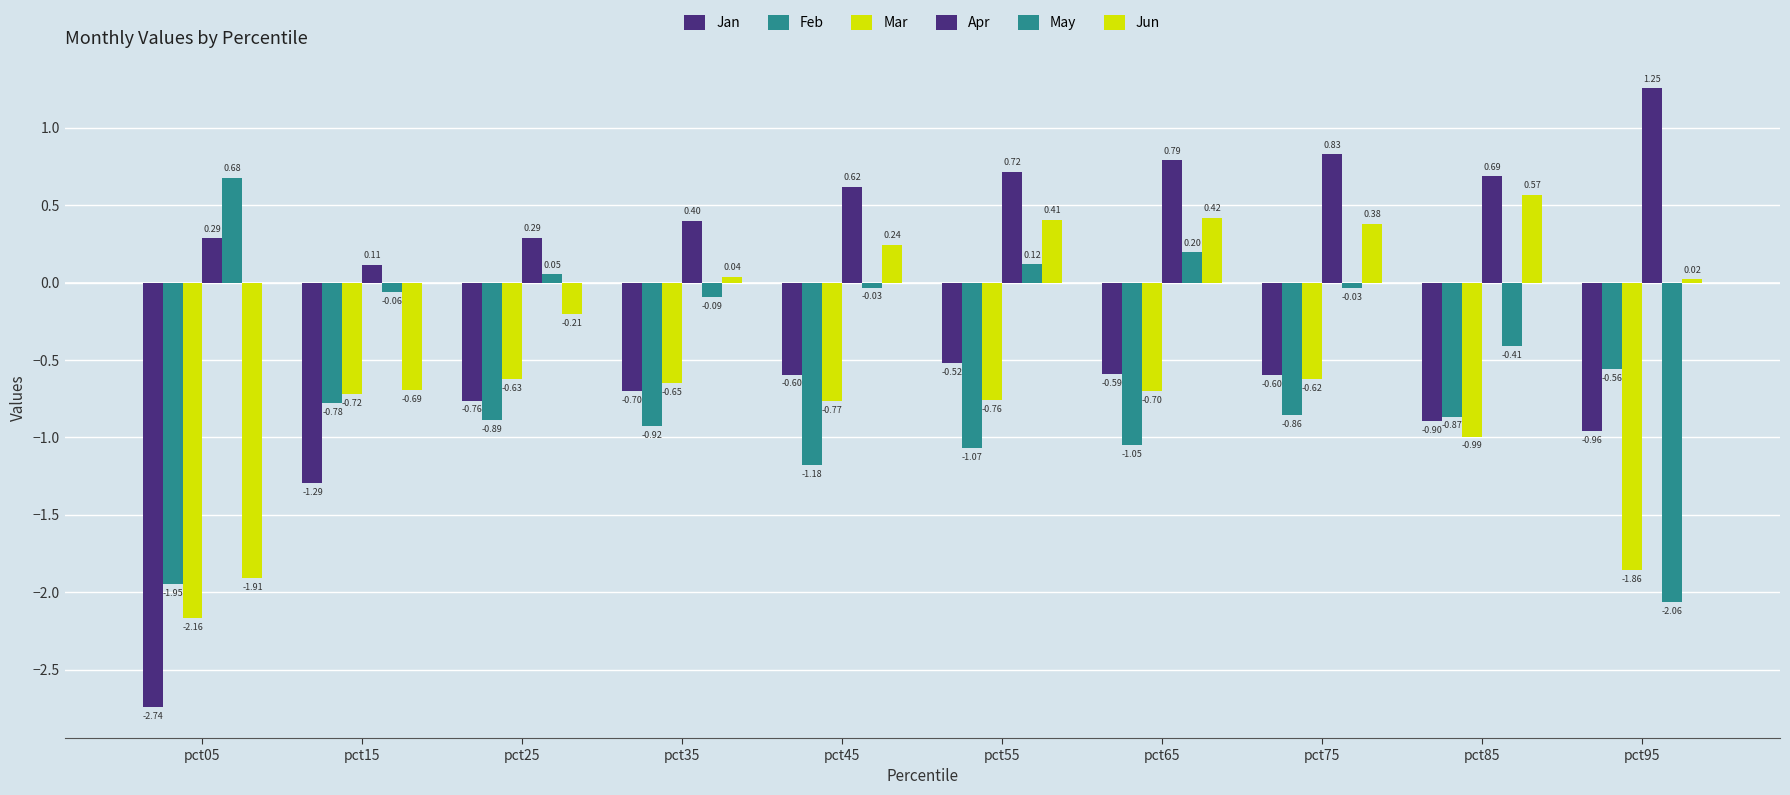

How many categories are shown in the chart?

10